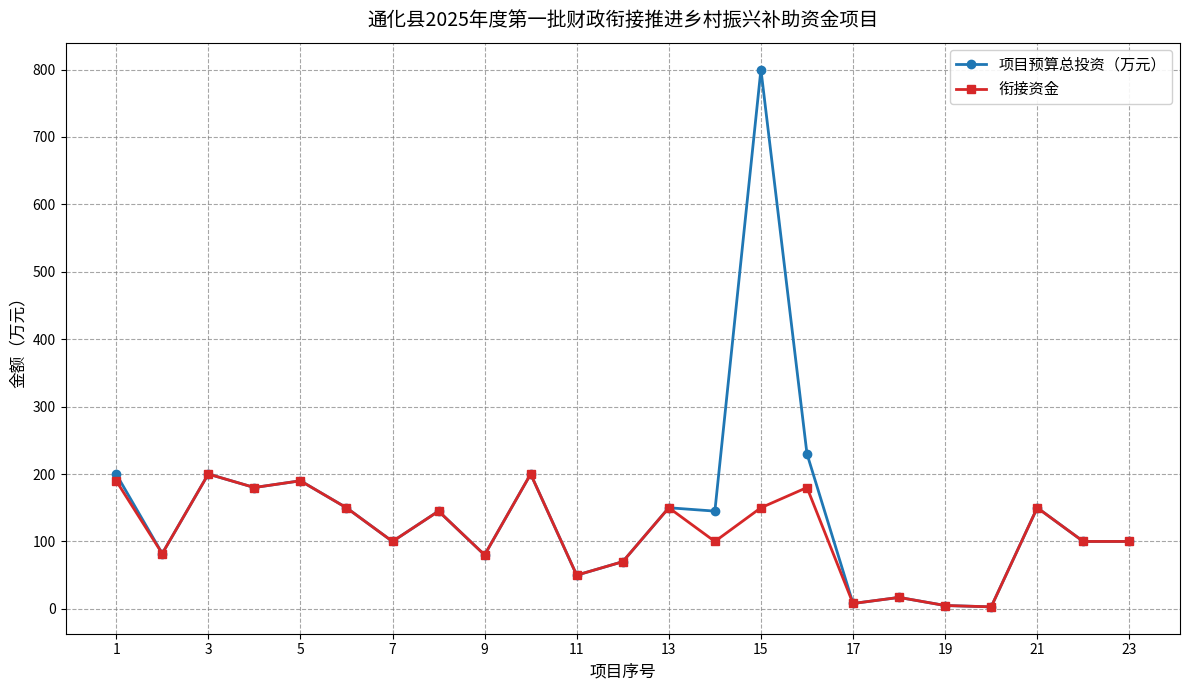

What is the maximum value shown in the chart?

800